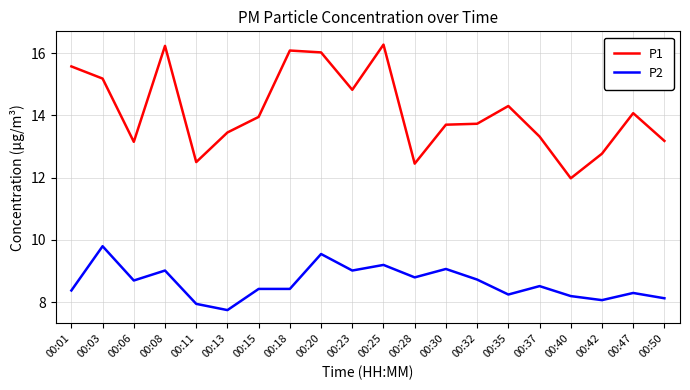

What is the average value of the P1 series?

14.1